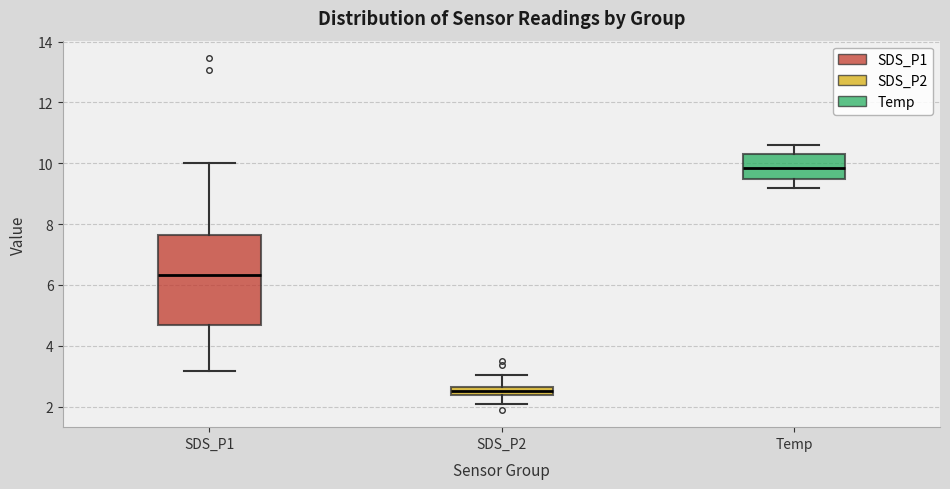

Where does the lower whisker of the box for SDS_P2 end on the y-axis? The values are not printed on the chart, so give them approximately, as read against the axis.

2.0